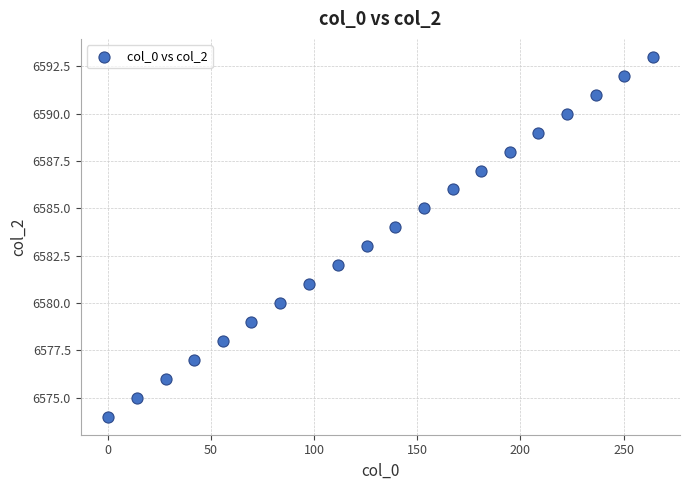

What is the range of Y values (max minus min)?

19